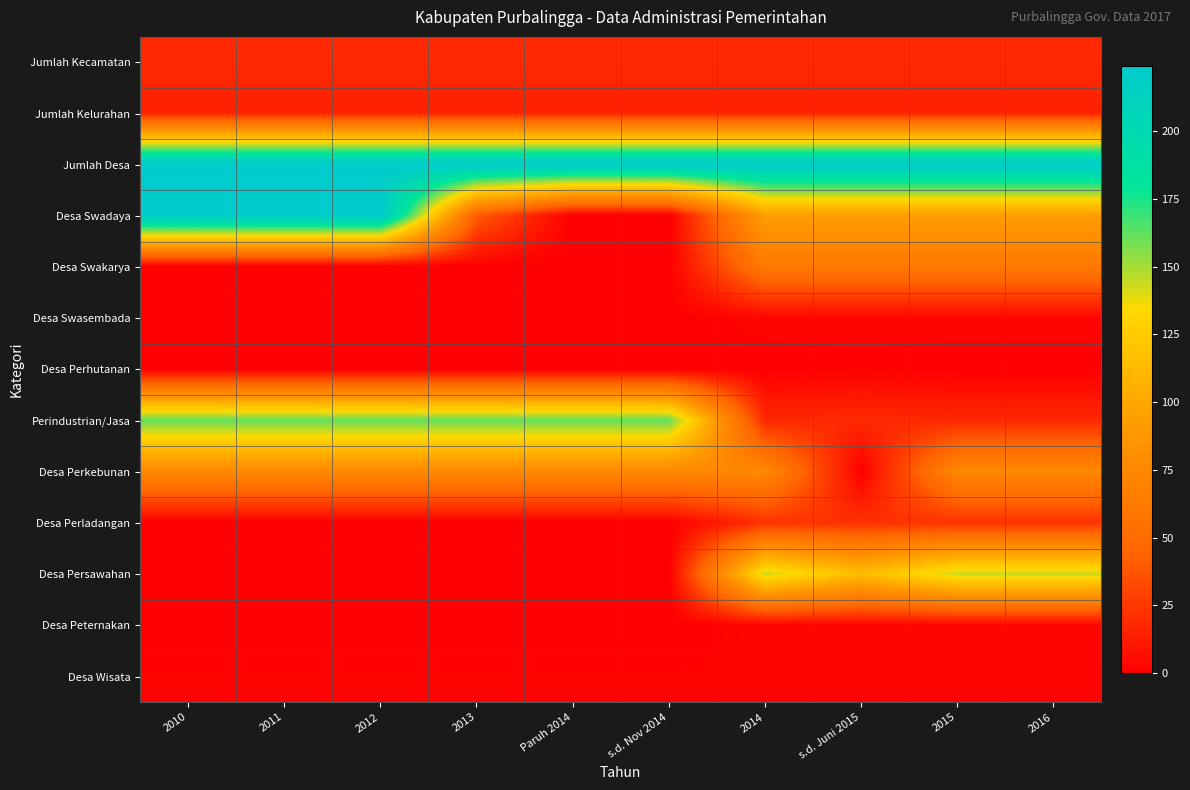

Reading left to right, extract all data points from this chart.

Jumlah Kecamatan: 2010=18	2011=18	2012=18	2013=18	Paruh 2014=18	s.d. Nov 2014=18	2014=18	s.d. Juni 2015=18	2015=18	2016=18
Jumlah Kelurahan: 2010=15	2011=15	2012=15	2013=15	Paruh 2014=15	s.d. Nov 2014=15	2014=15	s.d. Juni 2015=15	2015=15	2016=15
Jumlah Desa: 2010=224	2011=224	2012=224	2013=224	Paruh 2014=224	s.d. Nov 2014=224	2014=224	s.d. Juni 2015=224	2015=224	2016=224
Desa Swadaya: 2010=224	2011=224	2012=224	2013=41	Paruh 2014=0	s.d. Nov 2014=0	2014=94	s.d. Juni 2015=94	2015=94	2016=94
Desa Swakarya: 2010=0	2011=0	2012=0	2013=0	Paruh 2014=0	s.d. Nov 2014=0	2014=62	s.d. Juni 2015=62	2015=62	2016=62
Desa Swasembada: 2010=0	2011=0	2012=0	2013=0	Paruh 2014=0	s.d. Nov 2014=0	2014=3	s.d. Juni 2015=3	2015=3	2016=3
Desa Perhutanan: 2010=0	2011=0	2012=0	2013=0	Paruh 2014=0	s.d. Nov 2014=0	2014=0	s.d. Juni 2015=1	2015=0	2016=0
Perindustrian/Jasa: 2010=162	2011=162	2012=162	2013=162	Paruh 2014=162	s.d. Nov 2014=162	2014=18	s.d. Juni 2015=19	2015=18	2016=18
Desa Perkebunan: 2010=75	2011=75	2012=75	2013=75	Paruh 2014=75	s.d. Nov 2014=75	2014=75	s.d. Juni 2015=0	2015=75	2016=75
Desa Perladangan: 2010=0	2011=0	2012=0	2013=0	Paruh 2014=0	s.d. Nov 2014=0	2014=22	s.d. Juni 2015=22	2015=22	2016=22
Desa Persawahan: 2010=0	2011=0	2012=0	2013=0	Paruh 2014=0	s.d. Nov 2014=0	2014=144	s.d. Juni 2015=115	2015=144	2016=144
Desa Peternakan: 2010=0	2011=0	2012=0	2013=0	Paruh 2014=0	s.d. Nov 2014=0	2014=3	s.d. Juni 2015=3	2015=3	2016=3
Desa Wisata: 2010=2	2011=2	2012=2	2013=2	Paruh 2014=2	s.d. Nov 2014=2	2014=2	s.d. Juni 2015=2	2015=2	2016=2